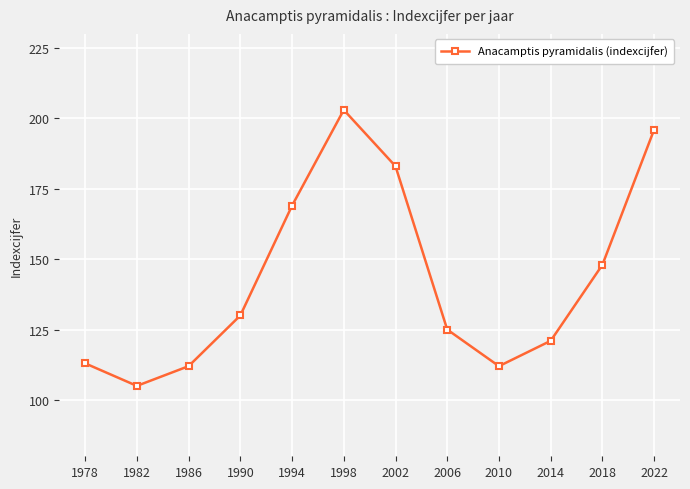

Reading right to left, transcribe all the data shown in this chart.

2022=196	2018=148	2014=121	2010=112	2006=125	2002=183	1998=203	1994=169	1990=130	1986=112	1982=105	1978=113